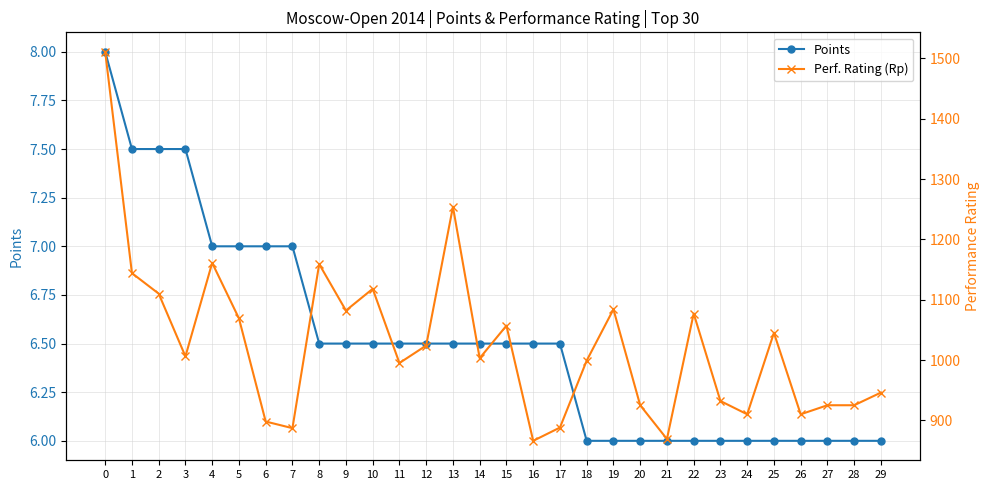

What is the value of the Points point at the 18th from the left?

6.5